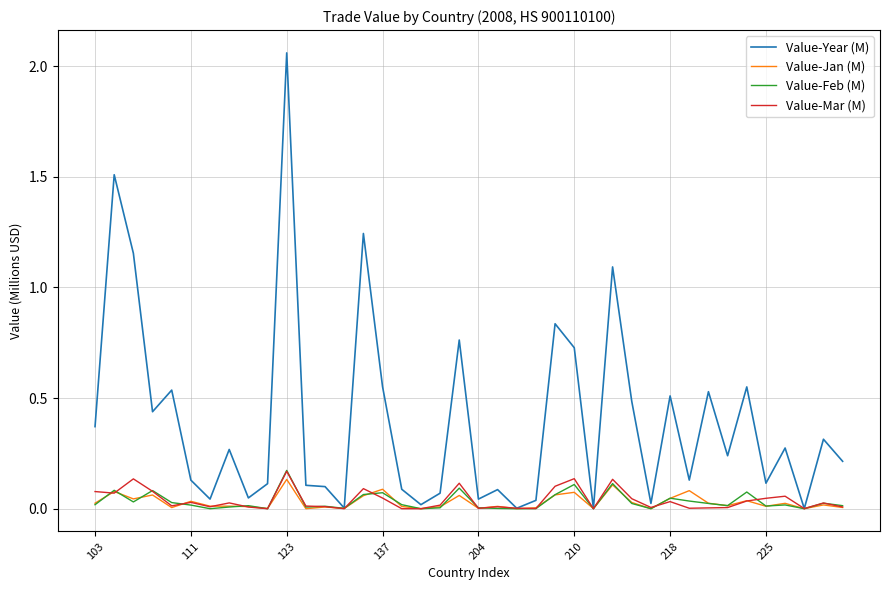

Which series has the largest total across all categories?

Value-Year (M)